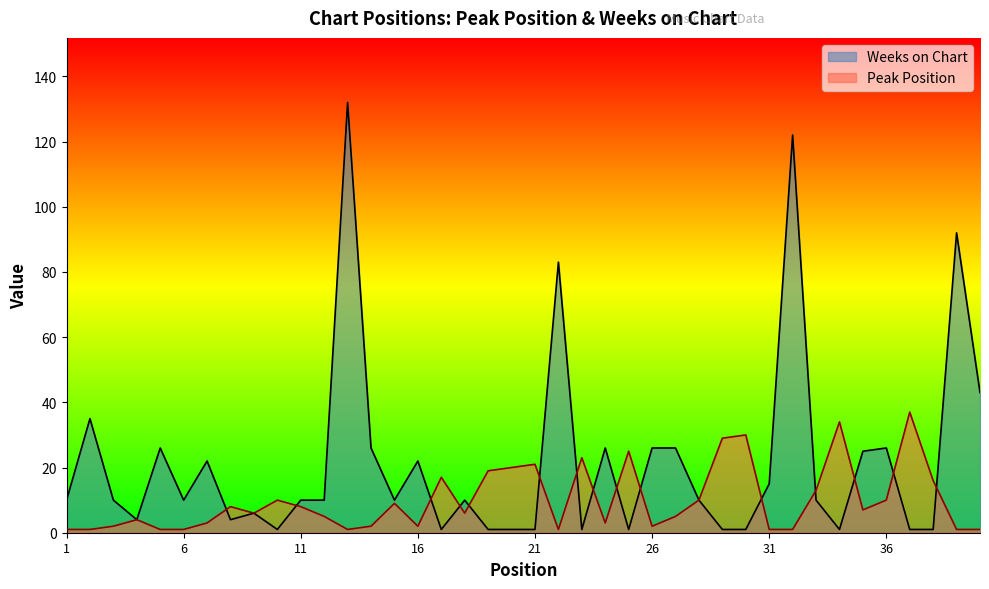

The value of Peak Position at 20 is 32. True or false?

False